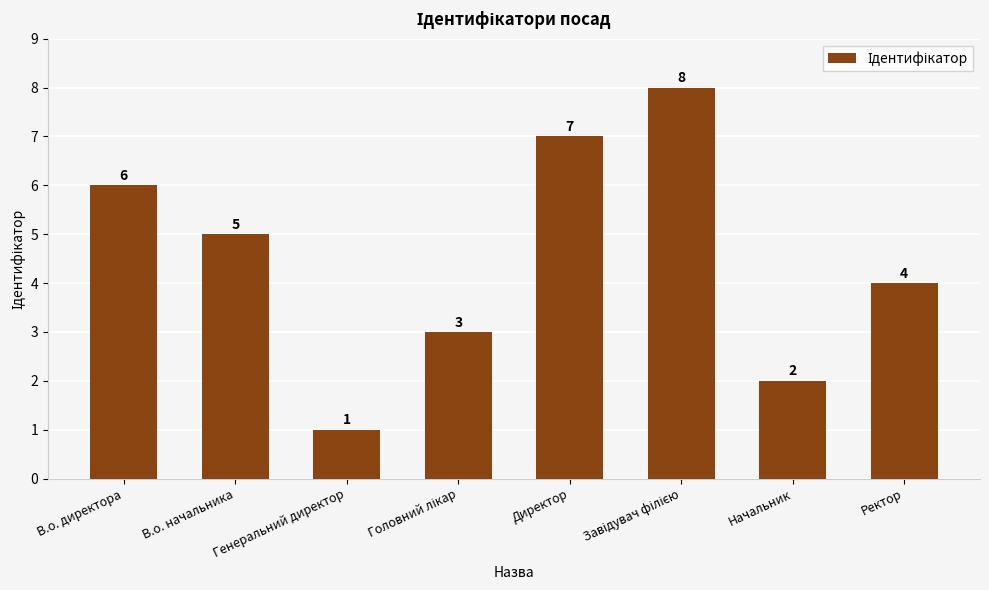

How many series are shown in this chart?

1